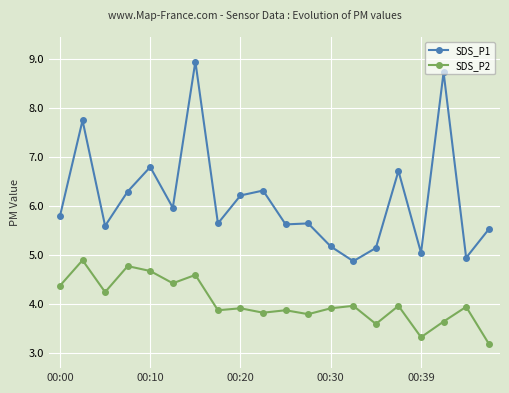

Count the number of categories in the chart.

20